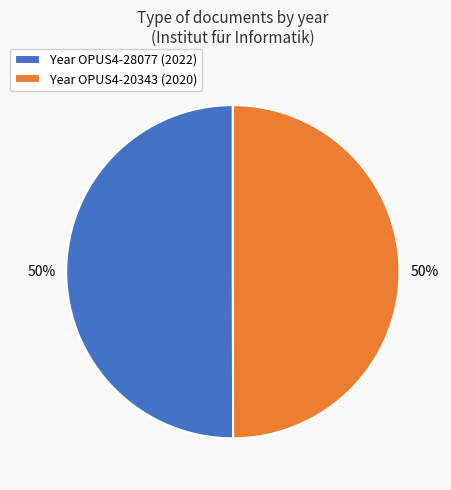

Is it true that Year OPUS4-28077 (2022) is 65% of the pie?

False